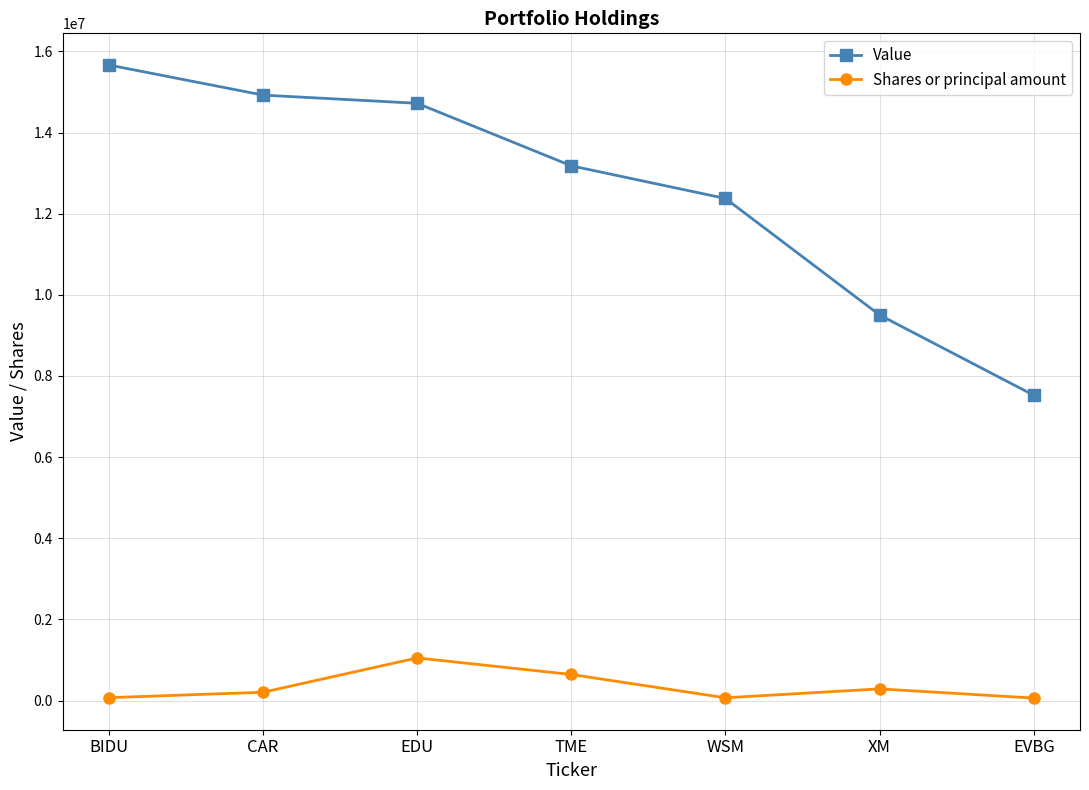

What are all the series names shown in the legend?

Value, Shares or principal amount